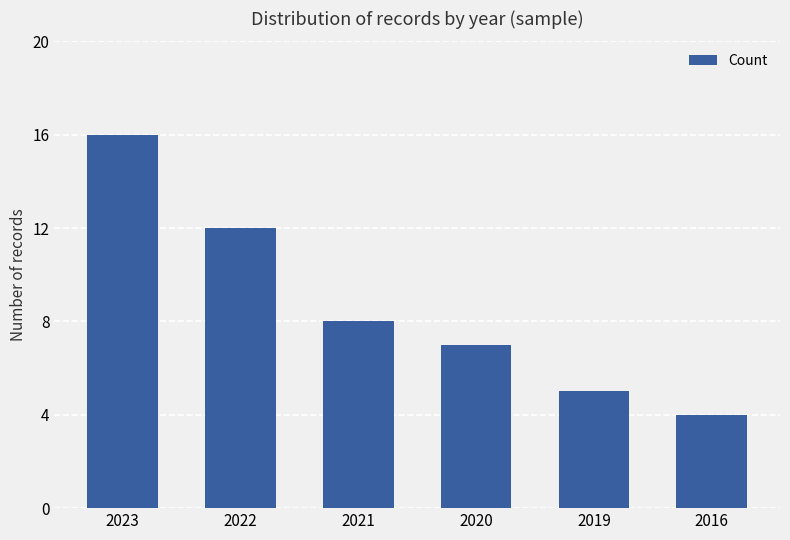

At which category does the chart reach its peak across all series?

2023